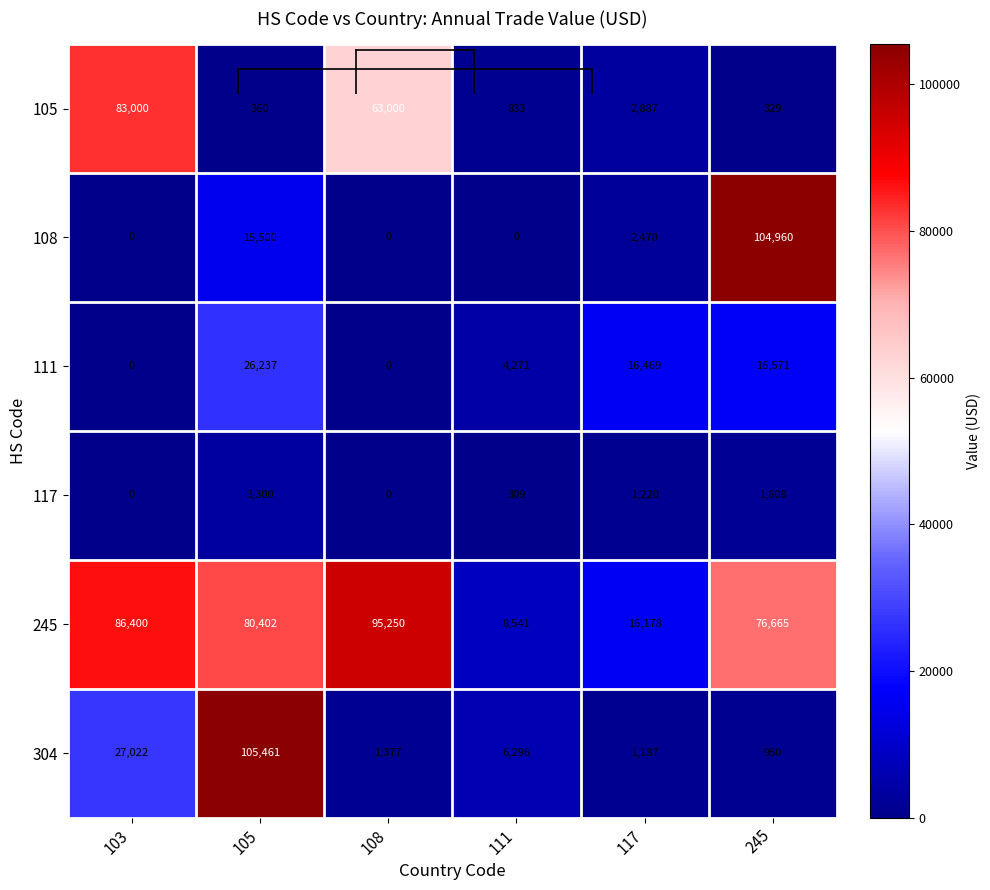

The value of 117 at 111 is 309. True or false?

True